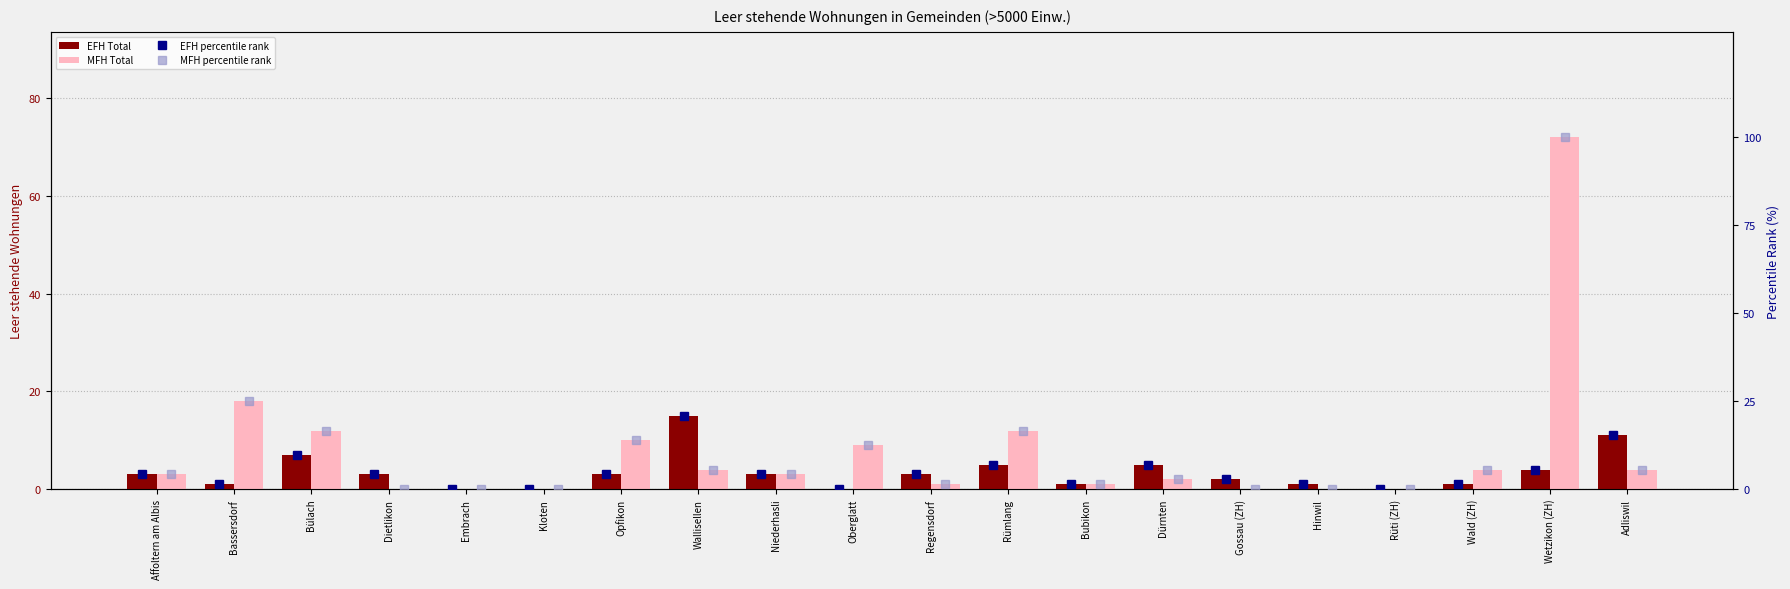

What is the difference between the highest and lowest values at Wald (ZH)?

4.6